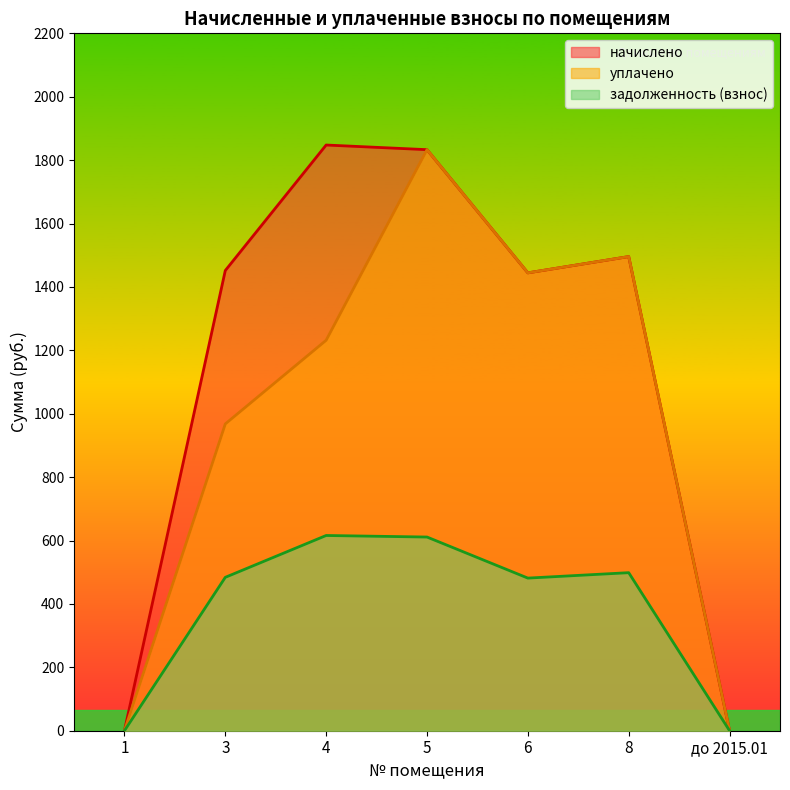

True or false: задолженность (взнос) and начислено cross at least once.

False